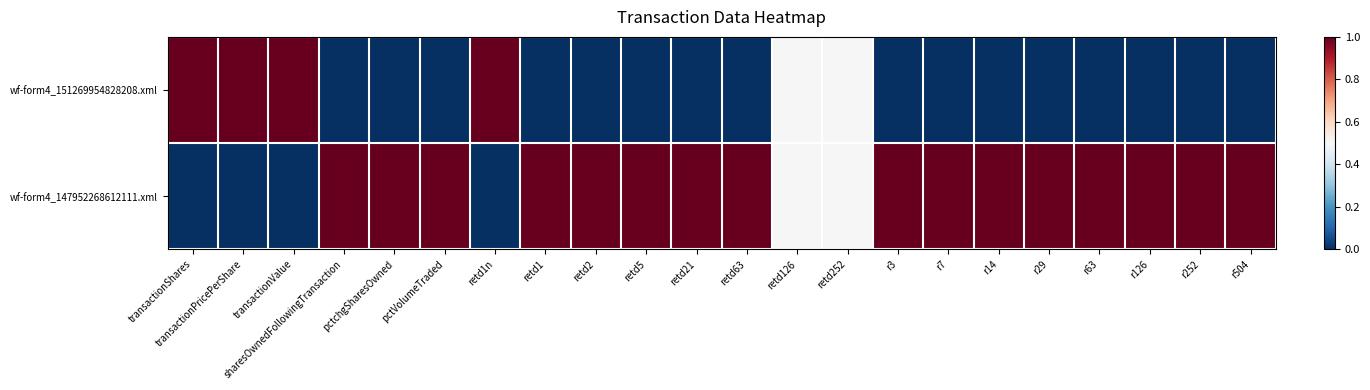

Which has a higher value, transactionShares or r504?

transactionShares